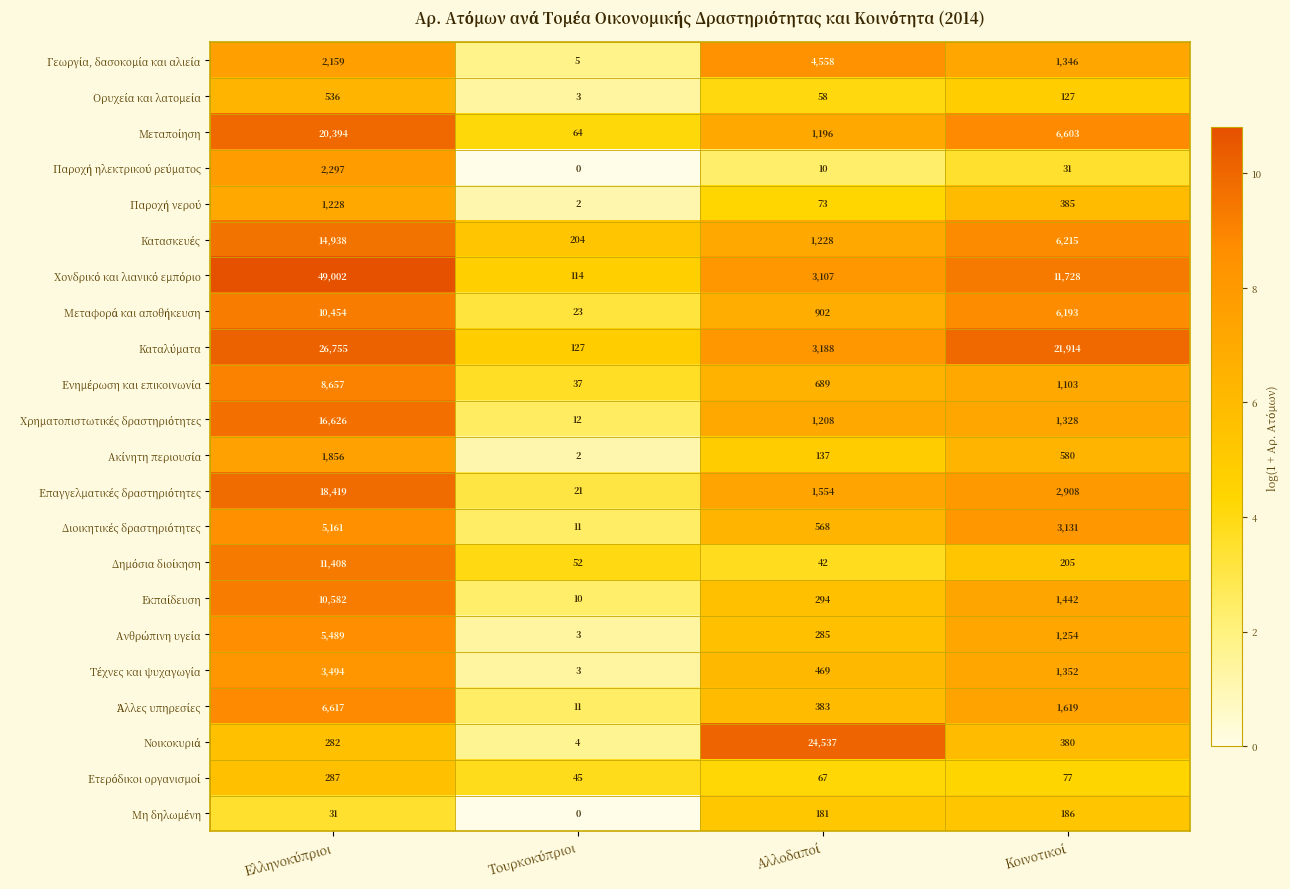

At how many categories does at least one series exceed 17206?

3